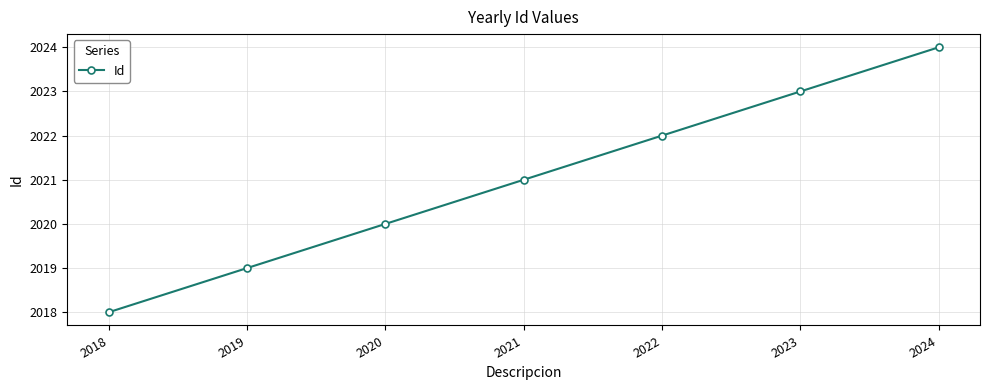

Does the chart display data point markers on the line(s)?

Yes